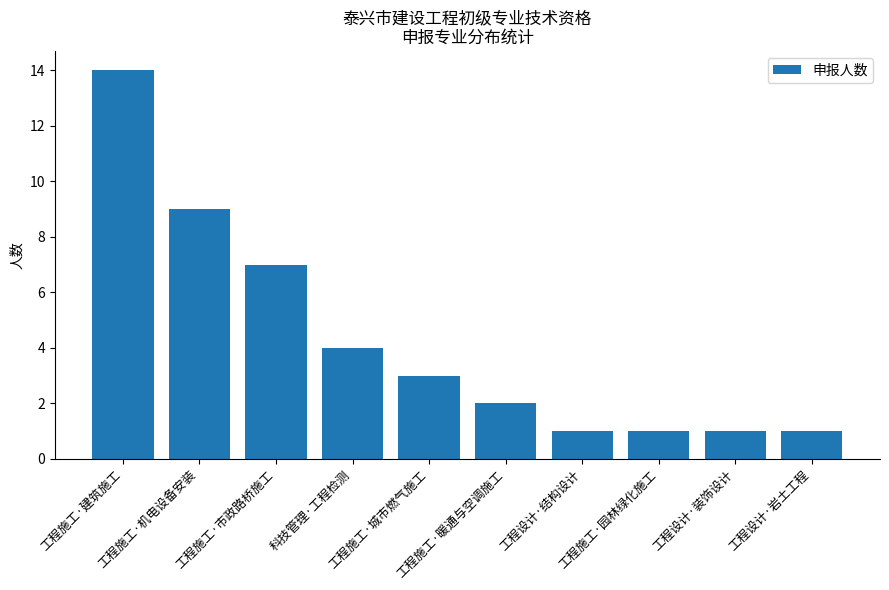

What is the greatest value displayed?

14